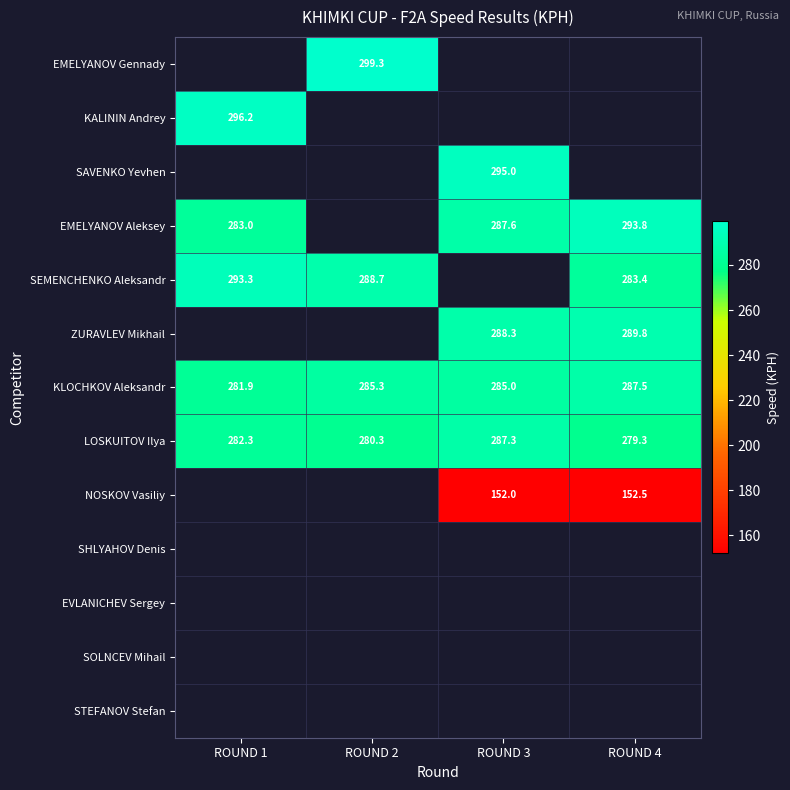

The value of KLOCHKOV Aleksandr at ROUND 1 is 281.9. True or false?

True